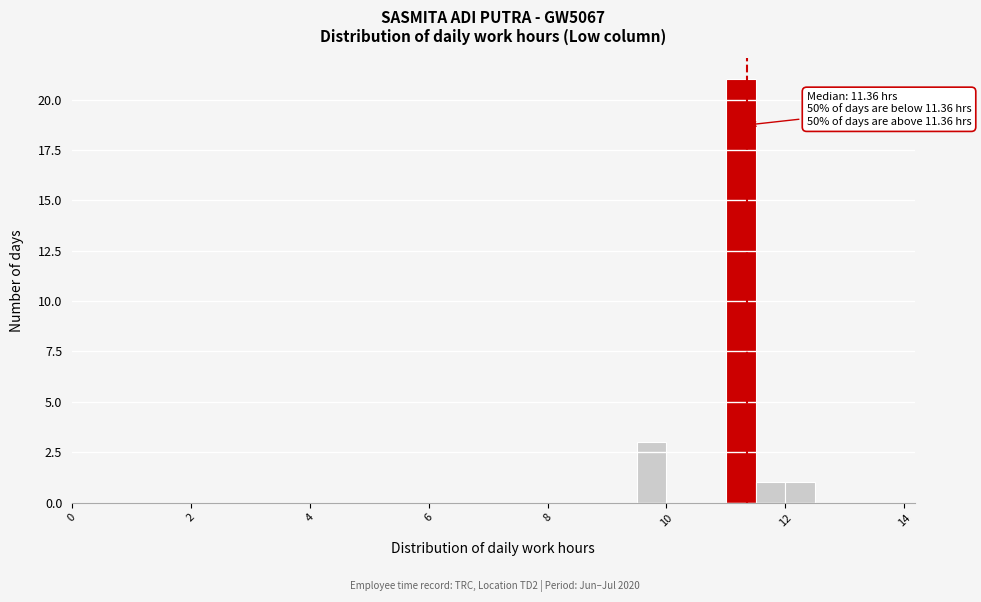

Around what value on the x-axis is the tallest bar? Give the approximate position of its centre, as read against the axis.

11.2